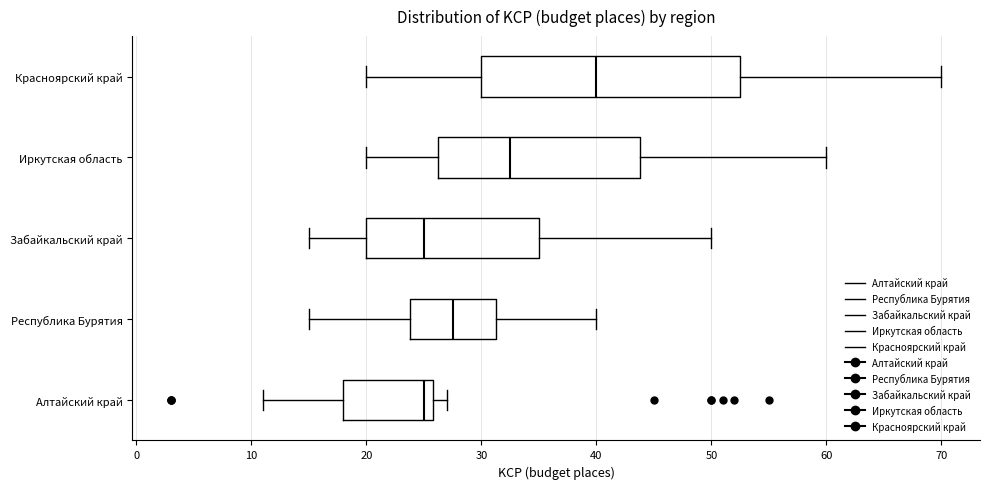

Reading bottom to top, transcribe this box plot: for each box, give where its median line is, the range the box spans, and where its two whiskers end, as read against the x-axis. The values are not printed on the chart, so give them approximately, as read against the axis.

Алтайский край: median 25, box 18 to 26, whiskers 11 to 27
Республика Бурятия: median 28, box 24 to 31, whiskers 15 to 40
Забайкальский край: median 25, box 20 to 35, whiskers 15 to 50
Иркутская область: median 33, box 26 to 44, whiskers 20 to 60
Красноярский край: median 40, box 30 to 53, whiskers 20 to 70